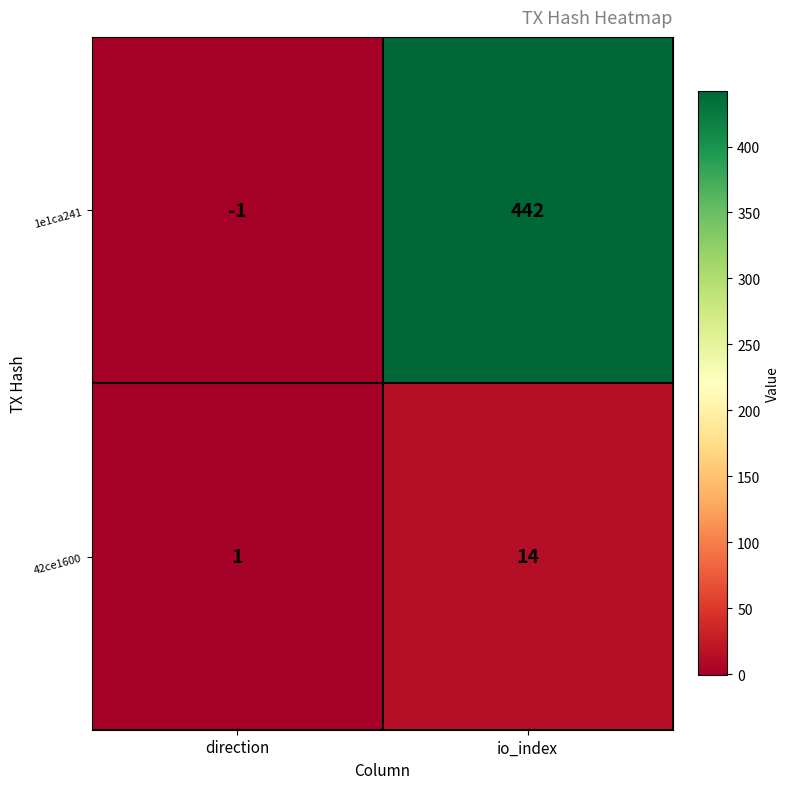

Is the value of 42ce1600 at io_index greater than the value of 1e1ca241 at direction?

Yes